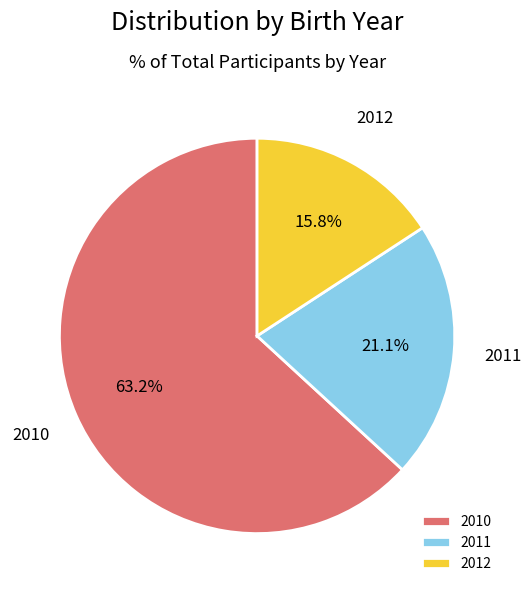

How much of the chart is everything except 2011?

78.9%